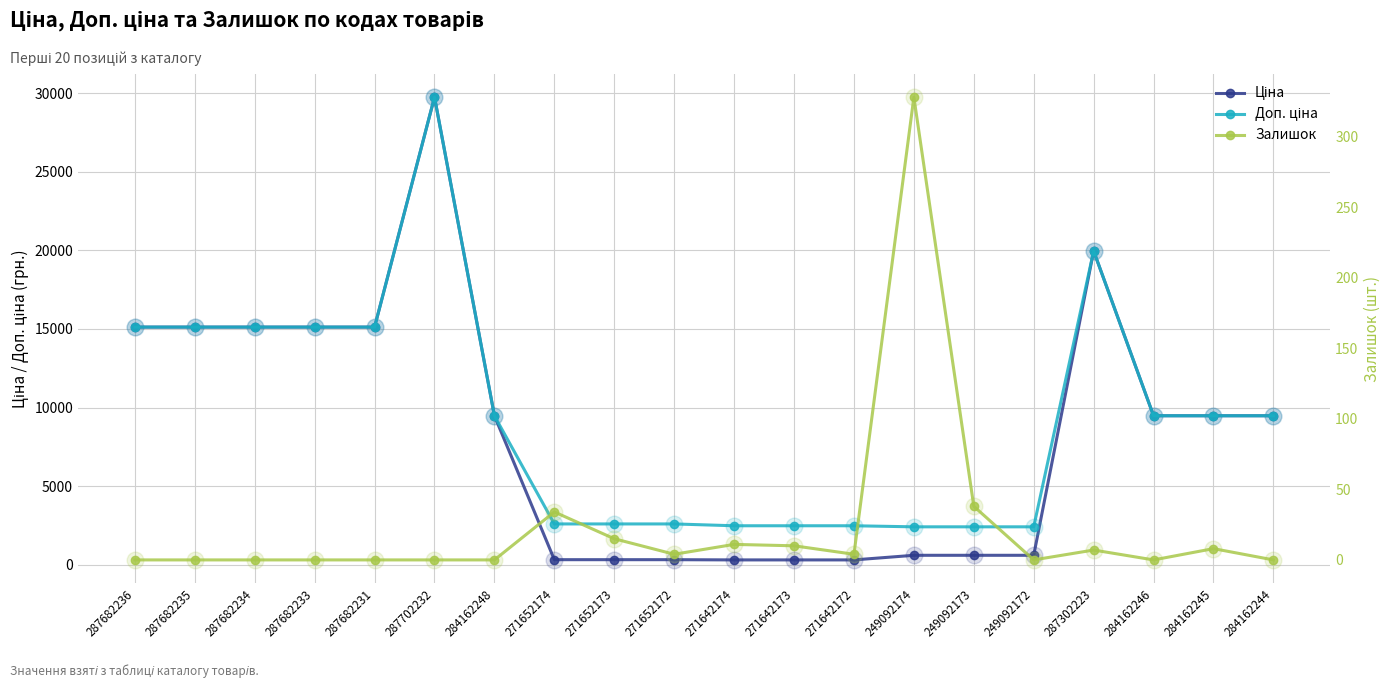

Reading left to right, list all the values displayed in this chart.

Ціна: 287682236=15120.0	287682235=15120.0	287682234=15120.0	287682233=15120.0	287682231=15120.0	287702232=29747.2	284162248=9480.1	271652174=324.8	271652173=324.8	271652172=324.8	271642174=310.3	271642173=310.3	271642172=310.3	249092174=603.7	249092173=603.7	249092172=603.7	287302223=19964.2	284162246=9480.1	284162245=9480.1	284162244=9480.1
Доп. ціна: 287682236=15120.0	287682235=15120.0	287682234=15120.0	287682233=15120.0	287682231=15120.0	287702232=29747.2	284162248=9480.1	271652174=2598.3	271652173=2598.3	271652172=2598.3	271642174=2482.4	271642173=2482.4	271642172=2482.4	249092174=2414.8	249092173=2414.8	249092172=2414.8	287302223=19964.2	284162246=9480.1	284162245=9480.1	284162244=9480.1
Залишок: 287682236=0.0	287682235=0.0	287682234=0.0	287682233=0.0	287682231=0.0	287702232=0.0	284162248=0.0	271652174=34.0	271652173=15.0	271652172=4.0	271642174=11.0	271642173=10.0	271642172=4.0	249092174=328.0	249092173=38.0	249092172=0.0	287302223=7.0	284162246=0.0	284162245=8.0	284162244=0.0